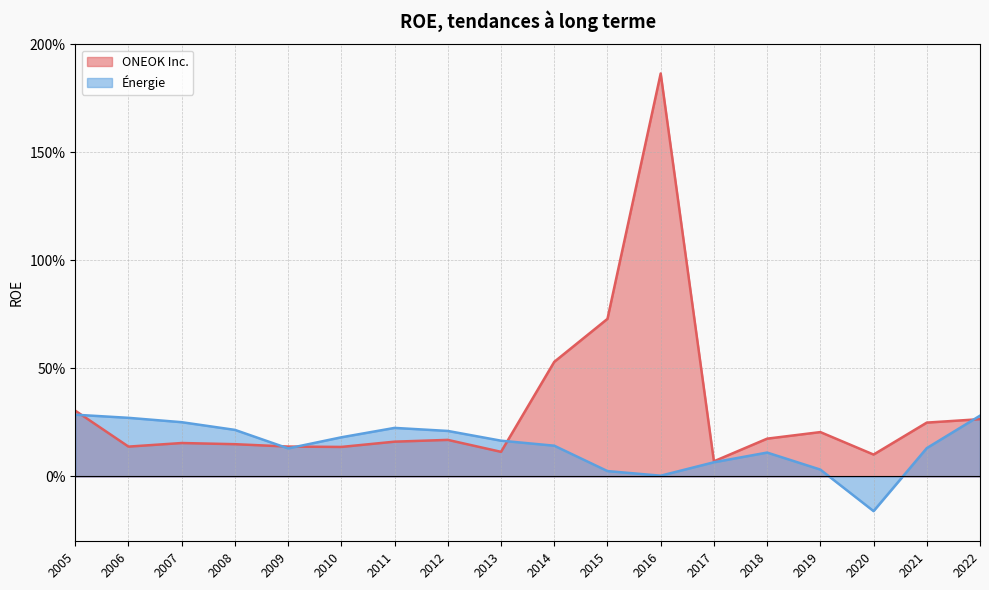

Which series has the largest total across all categories?

ONEOK Inc.